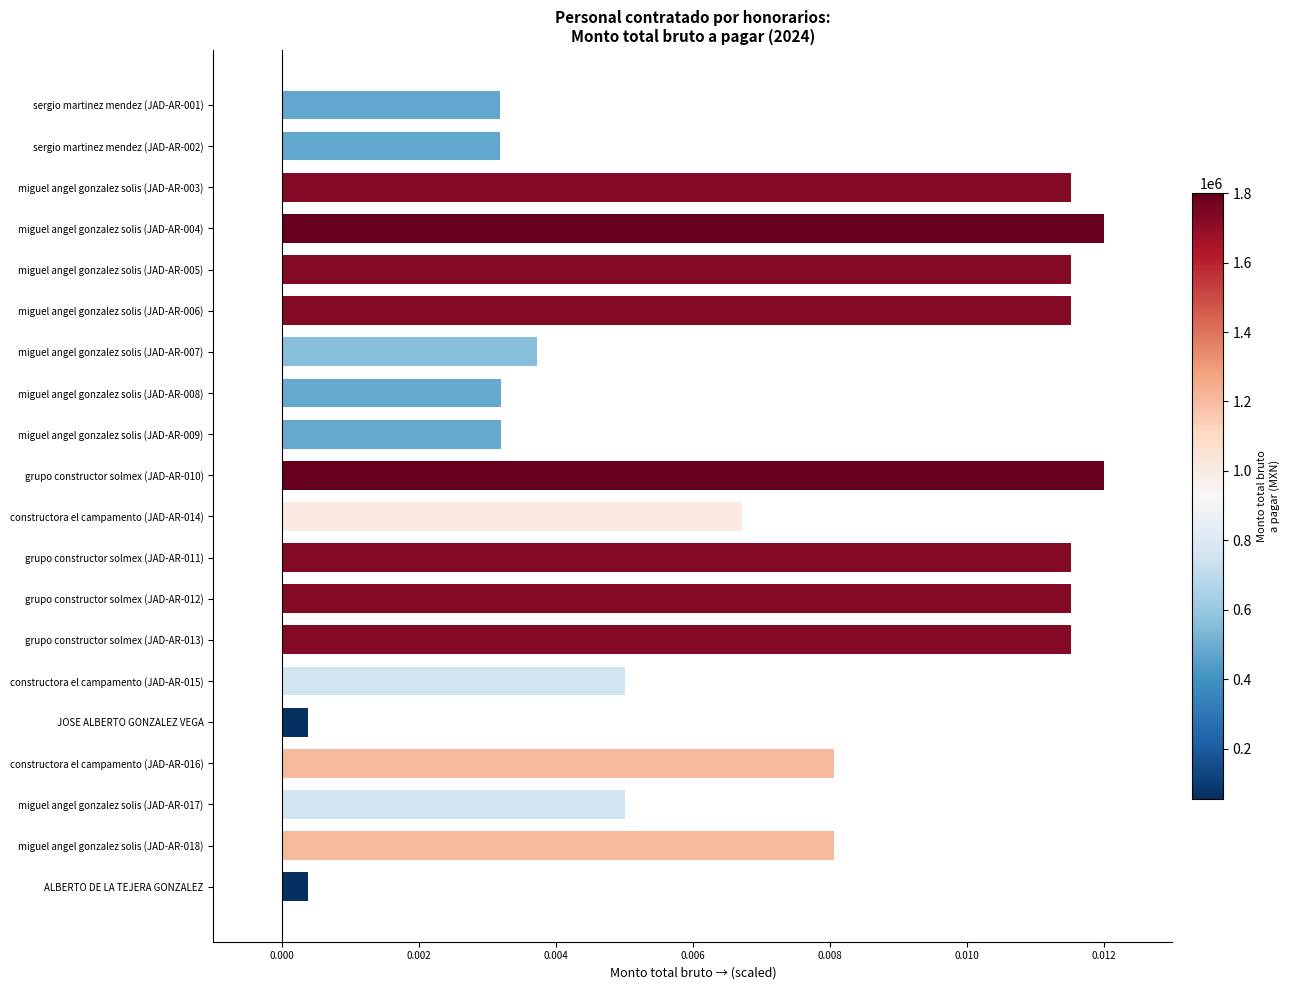

What is the label of the 8th bar from the top?

miguel angel gonzalez solis (JAD-AR-008)